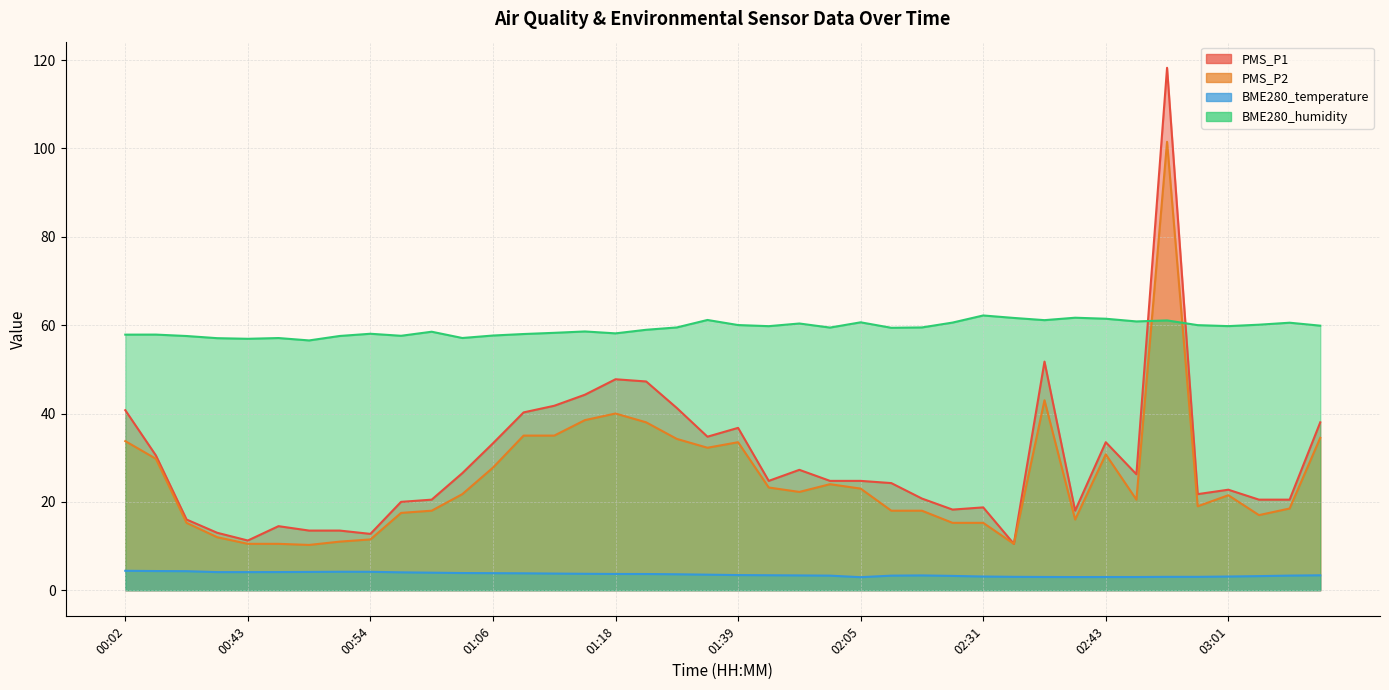

What is the difference between the second highest and minimum values in the PMS_P1 series?

41.2